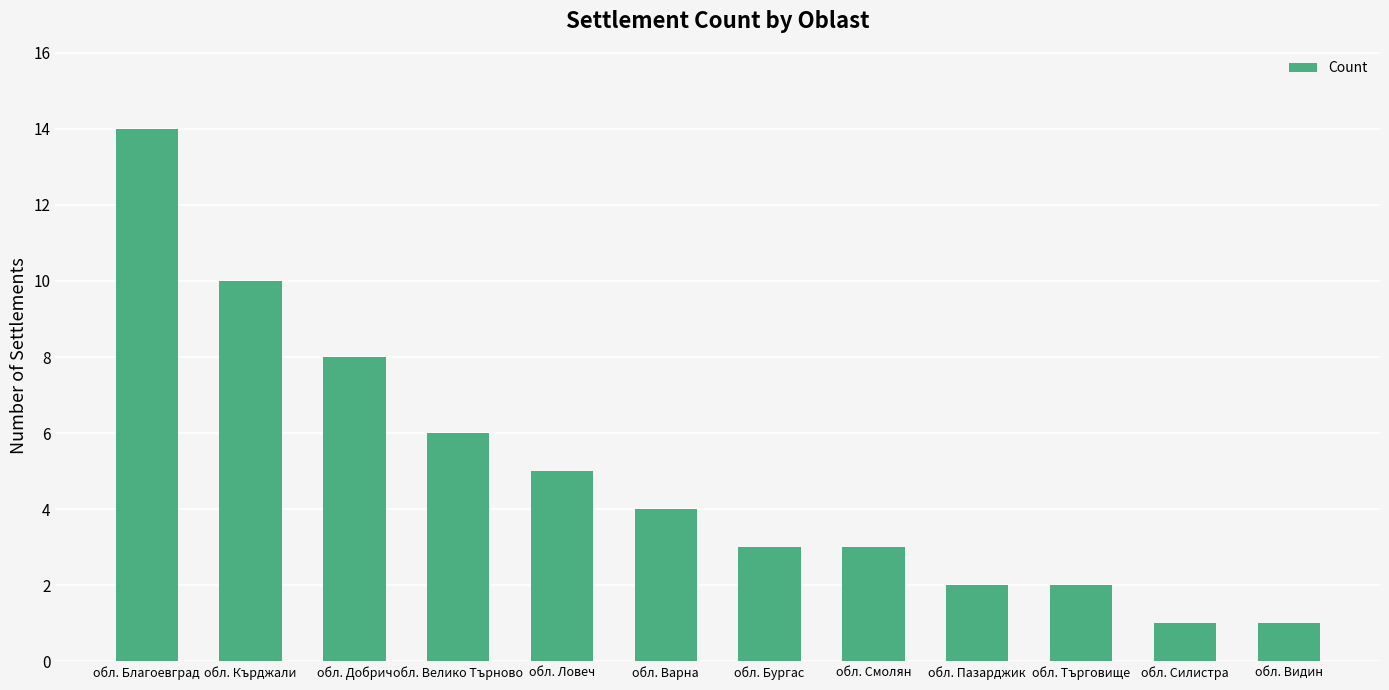

How many series are shown in this chart?

1